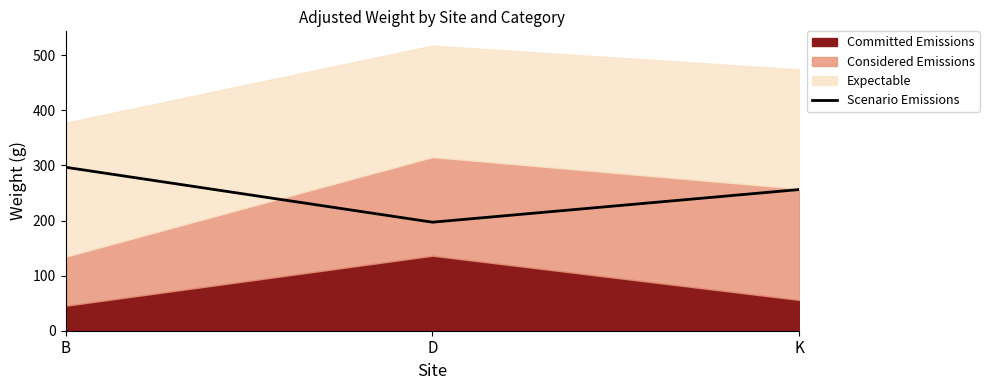

Where is Scenario Emissions nearest to the value 246?

K